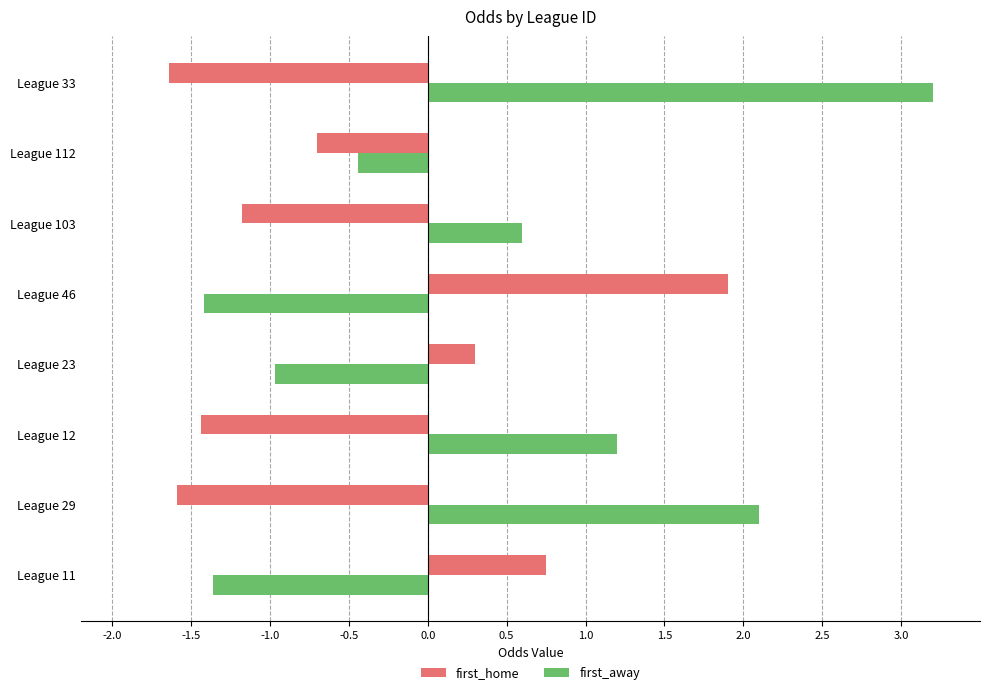

How many values in first_away are above zero?

4